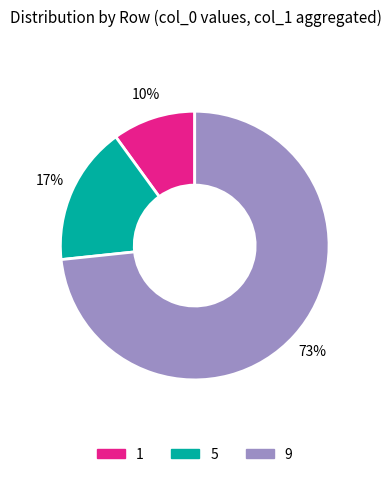

How many segments does this pie chart have?

3